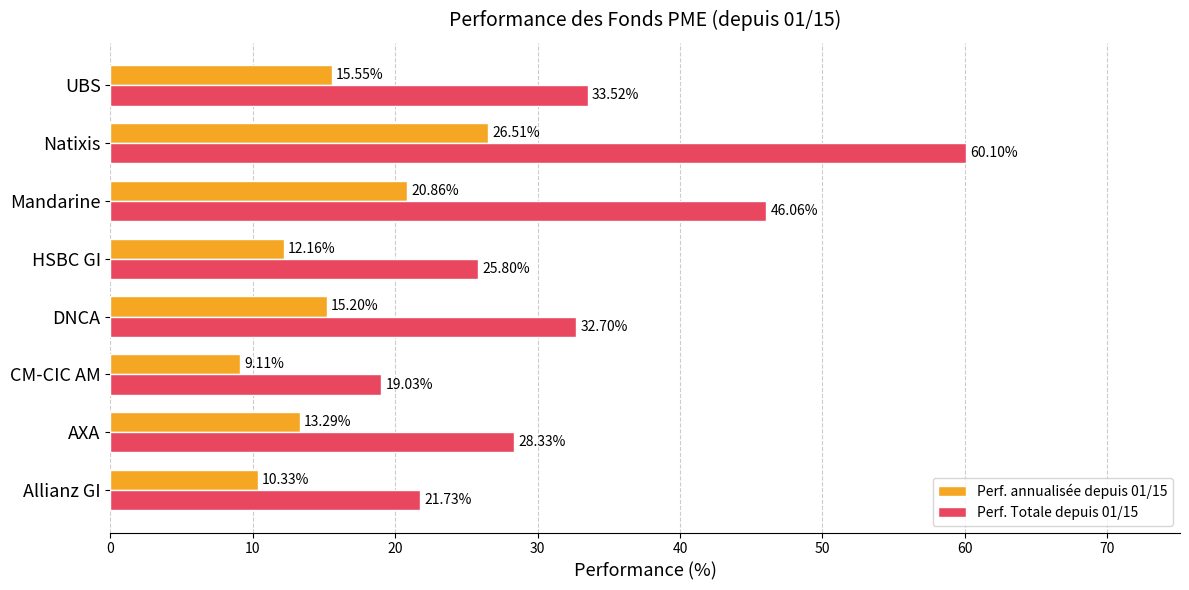

At which category does the chart reach its peak across all series?

Natixis